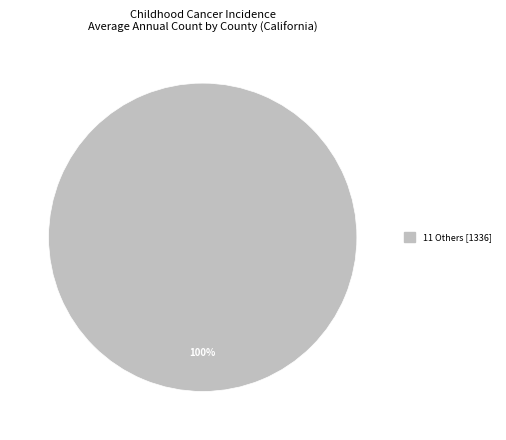

Does any single category account for the majority?

Yes